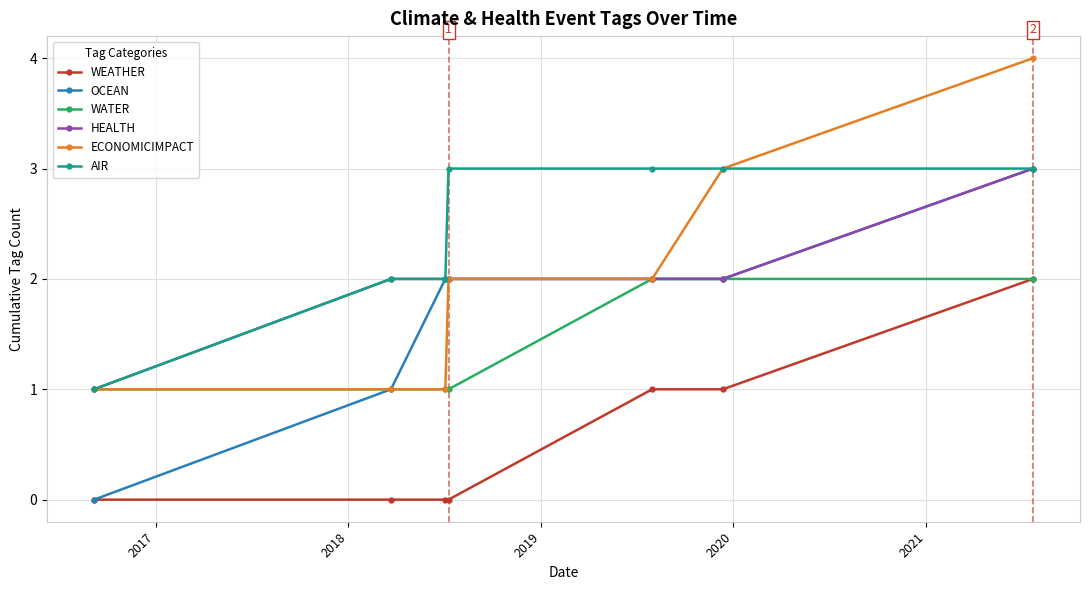

What is the greatest value displayed?

4